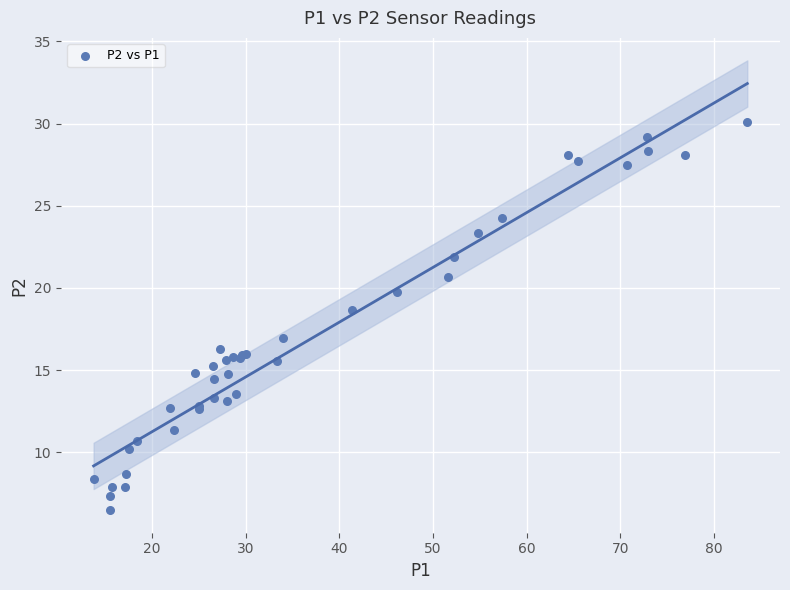

What Y value in the scatter plot is closest to 18?

18.7